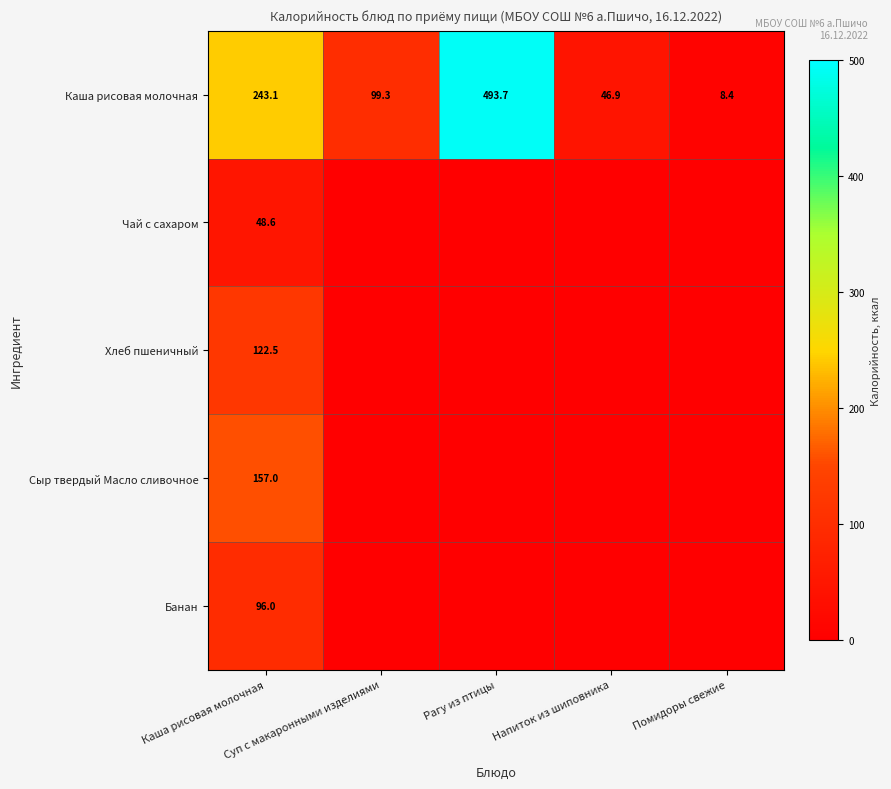

How many values in Чай с сахаром are above zero?

1